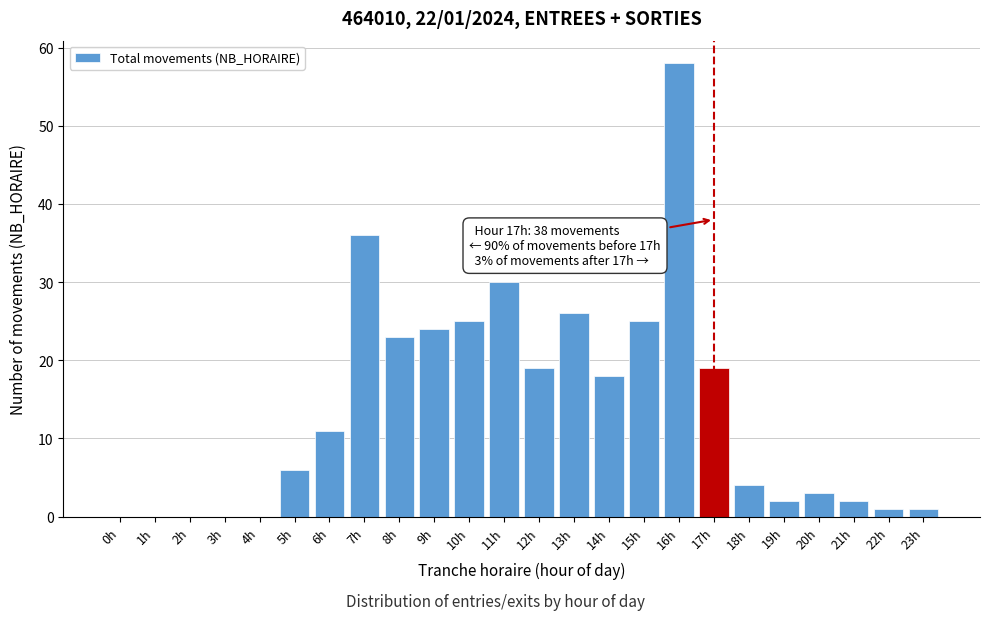

Reading left to right, what are all the values shown in this chart?

0h=0	1h=0	2h=0	3h=0	4h=0	5h=6	6h=11	7h=36	8h=23	9h=24	10h=25	11h=30	12h=19	13h=26	14h=18	15h=25	16h=58	17h=19	18h=4	19h=2	20h=3	21h=2	22h=1	23h=1